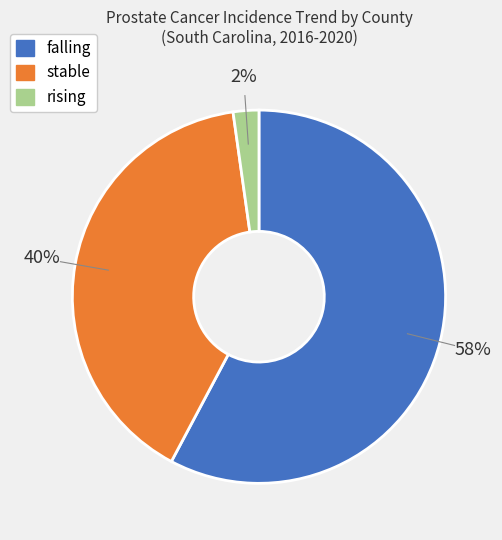

To the nearest percent, what is the difference between the largest and smallest slice percentages?

56%